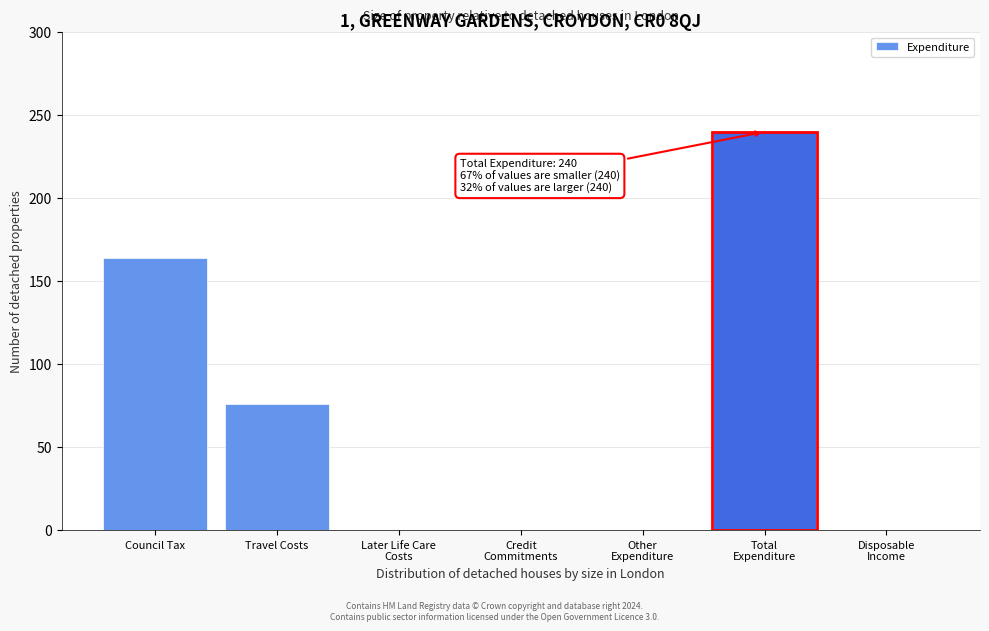

What is the maximum value shown in the chart?

240